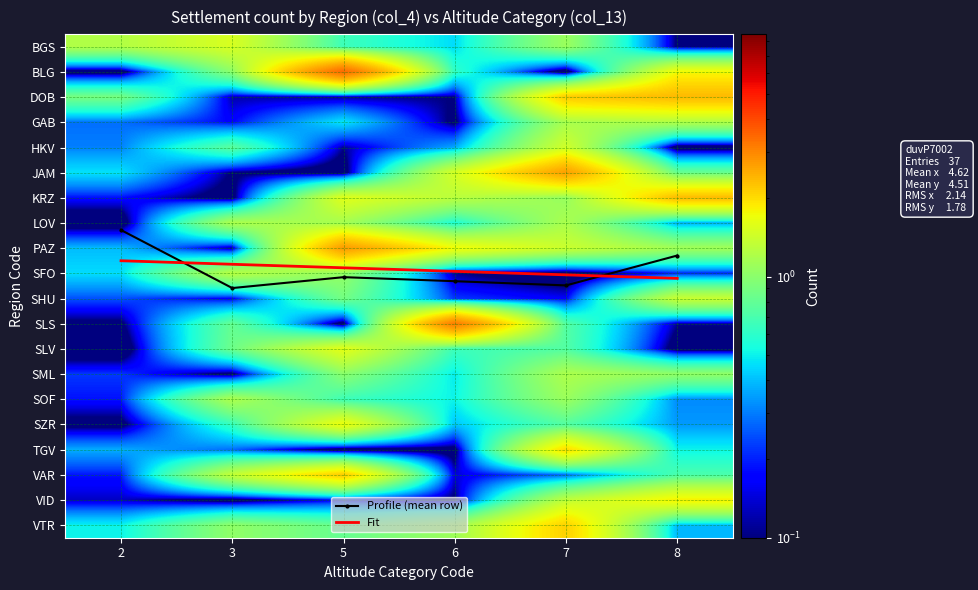

Which has a higher value, 3 or 6?

3